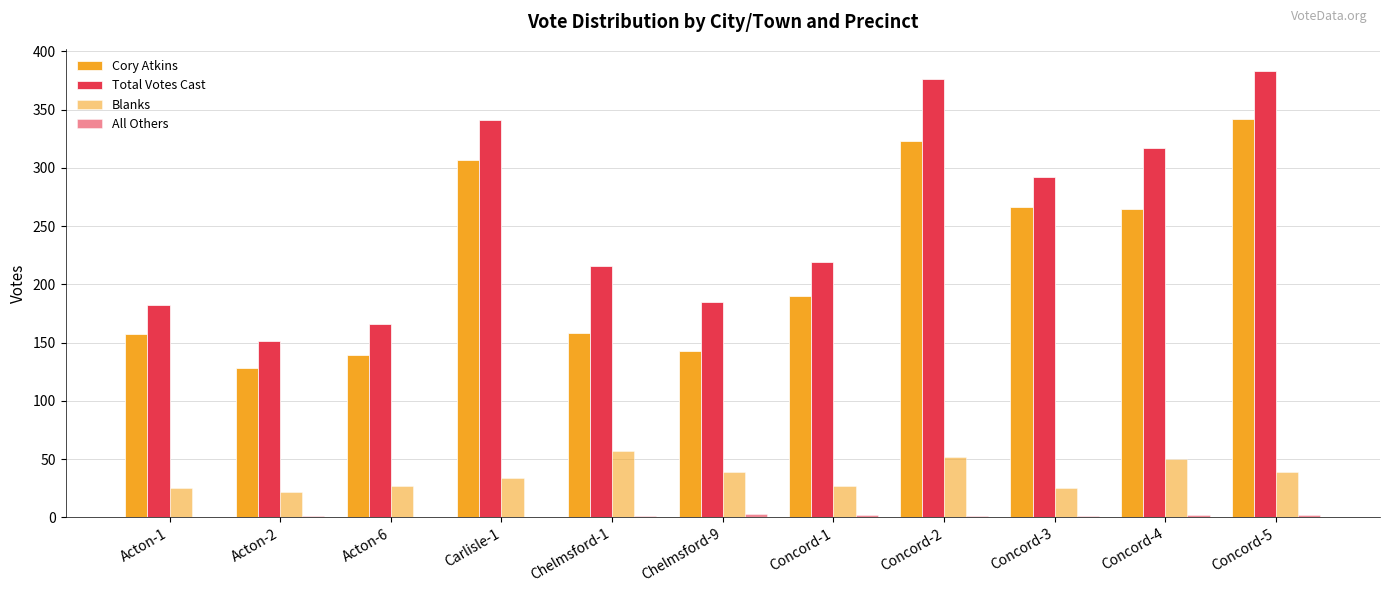

Reading right to left, what are all the values shown in this chart?

Cory Atkins: Concord-5=342	Concord-4=265	Concord-3=266	Concord-2=323	Concord-1=190	Chelmsford-9=143	Chelmsford-1=158	Carlisle-1=307	Acton-6=139	Acton-2=128	Acton-1=157
Total Votes Cast: Concord-5=383	Concord-4=317	Concord-3=292	Concord-2=376	Concord-1=219	Chelmsford-9=185	Chelmsford-1=216	Carlisle-1=341	Acton-6=166	Acton-2=151	Acton-1=182
Blanks: Concord-5=39	Concord-4=50	Concord-3=25	Concord-2=52	Concord-1=27	Chelmsford-9=39	Chelmsford-1=57	Carlisle-1=34	Acton-6=27	Acton-2=22	Acton-1=25
All Others: Concord-5=2	Concord-4=2	Concord-3=1	Concord-2=1	Concord-1=2	Chelmsford-9=3	Chelmsford-1=1	Carlisle-1=0	Acton-6=0	Acton-2=1	Acton-1=0